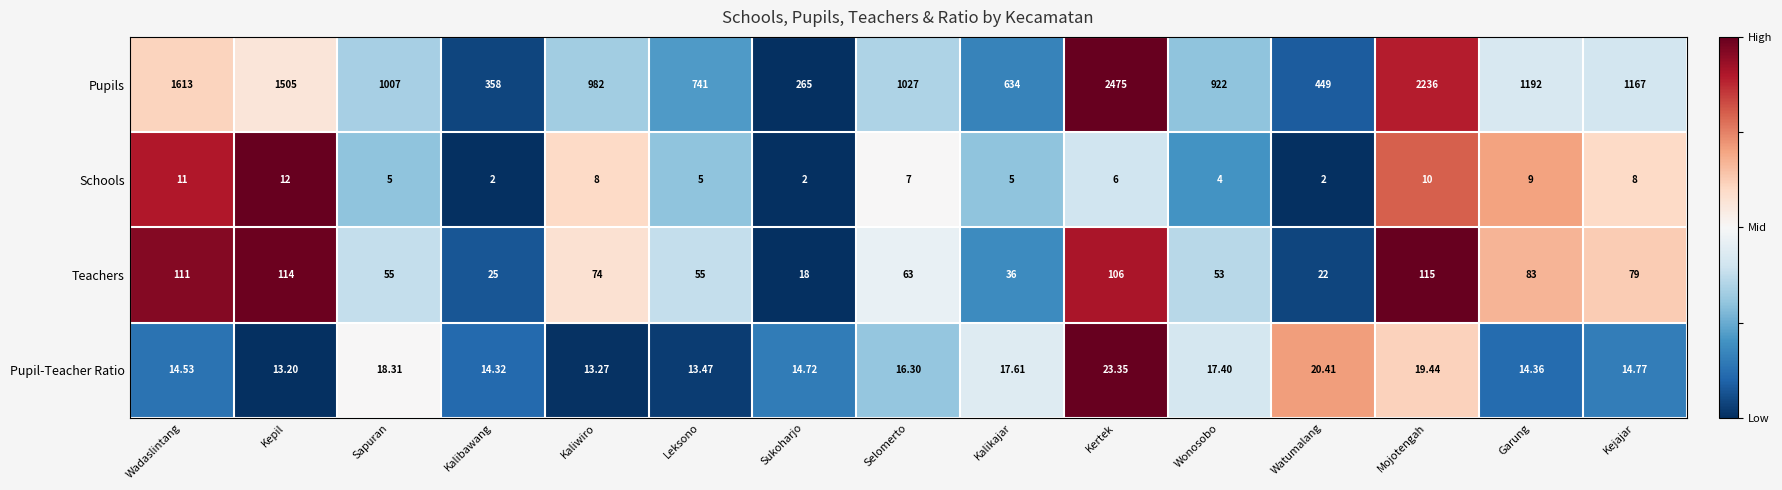

At which label does Teachers first exceed 63?

Wadaslintang